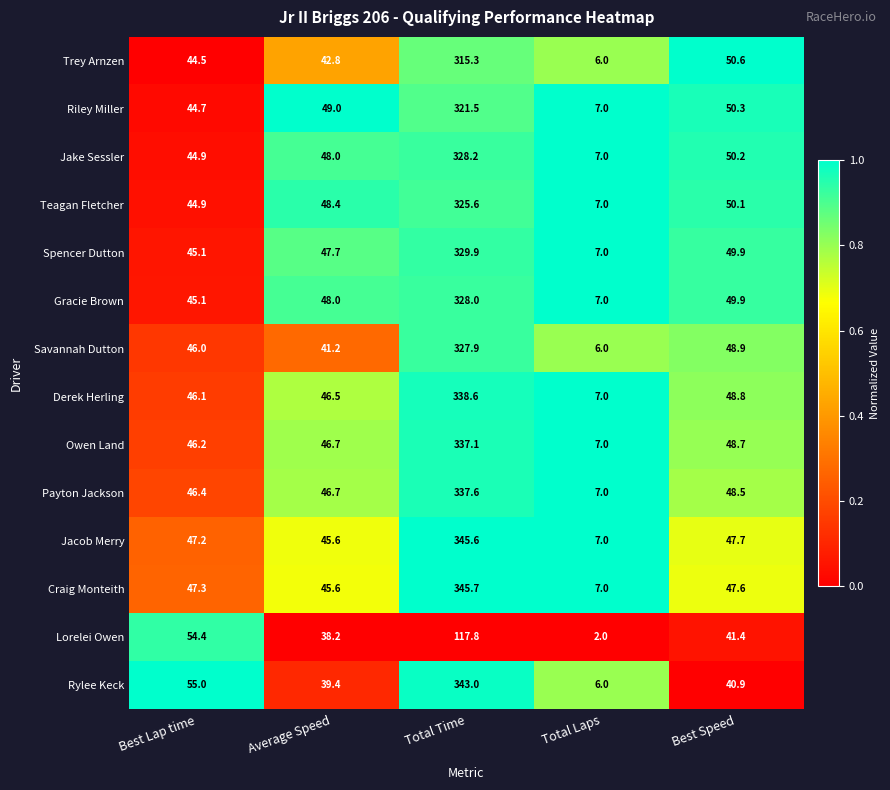

Count the number of categories in the chart.

5